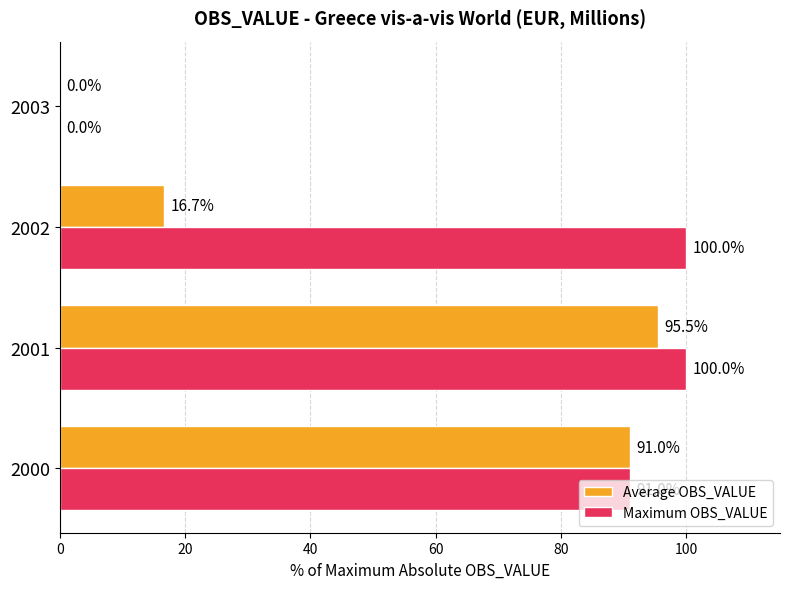

True or false: Maximum OBS_VALUE has a value of 100.0 at 2001.

True